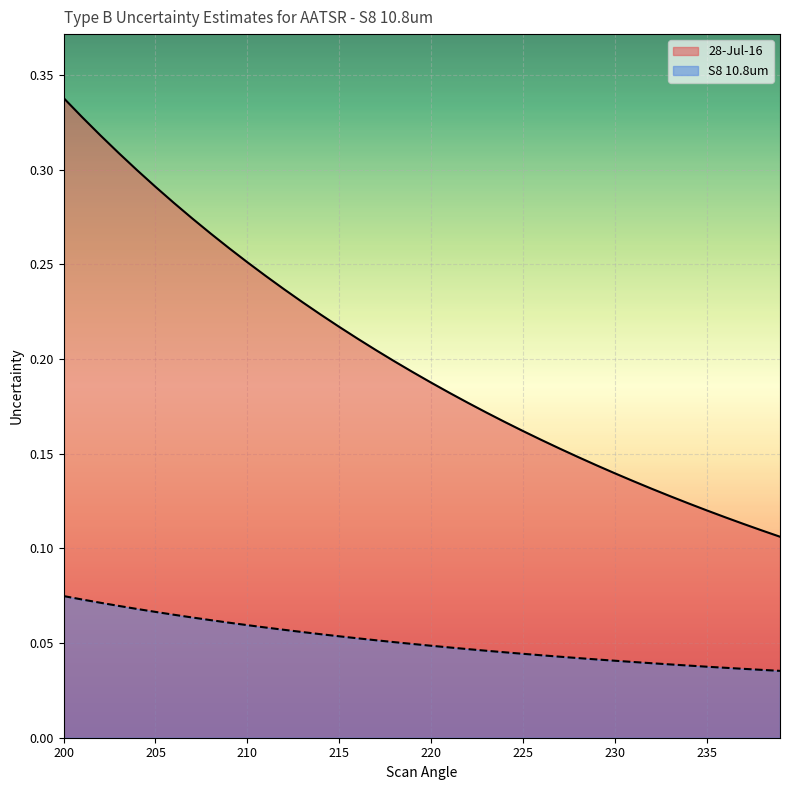

At how many categories does at least one series exceed 0?

40